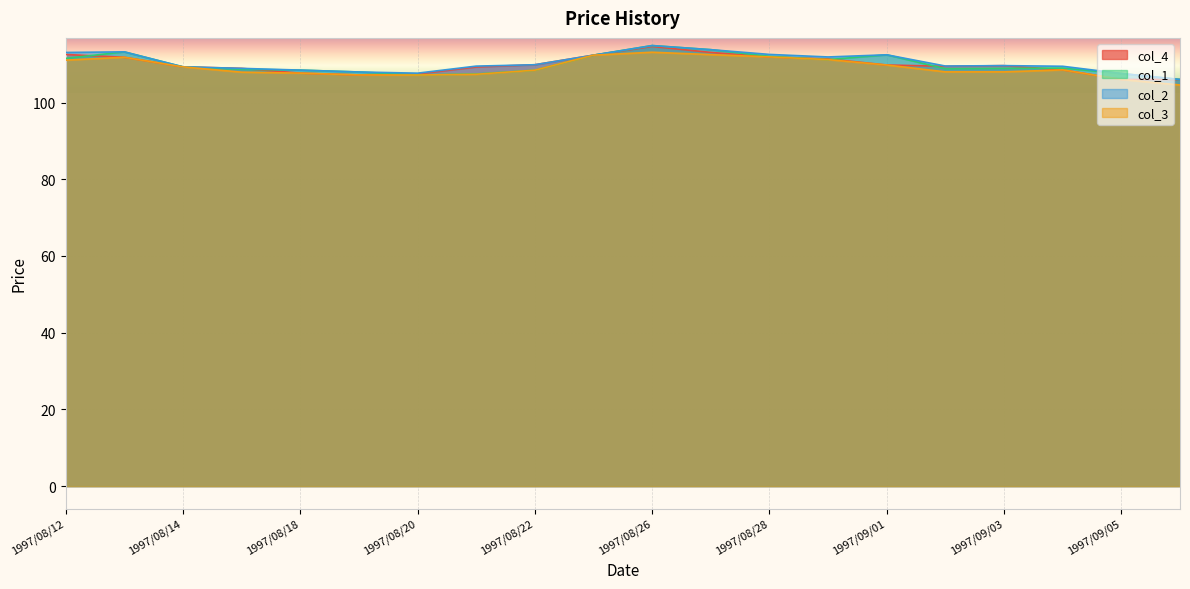

At which label is col_2 closest to 110?

1997/08/22